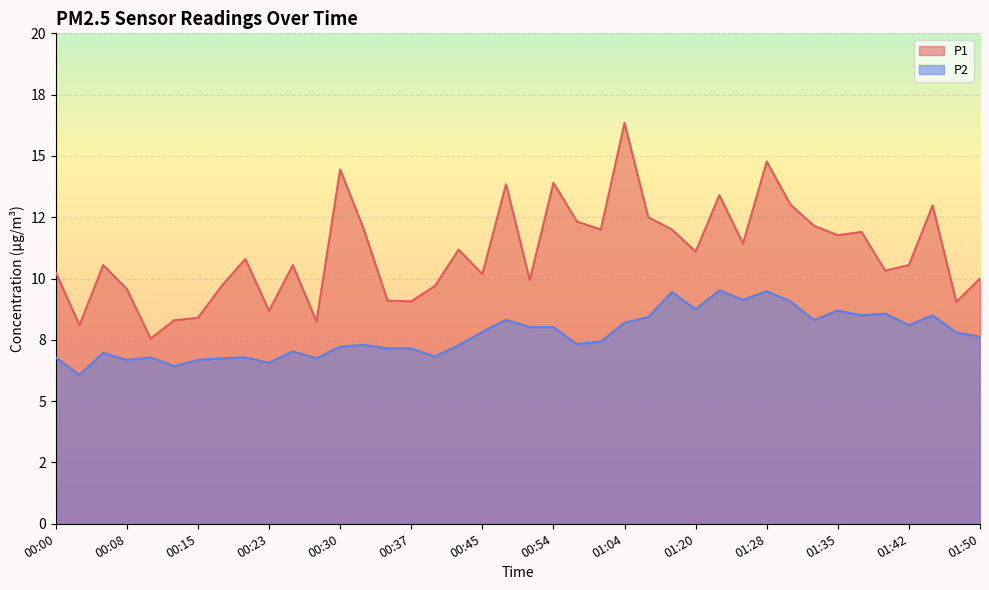

List the series in order of their peak value, highest first.

P1, P2